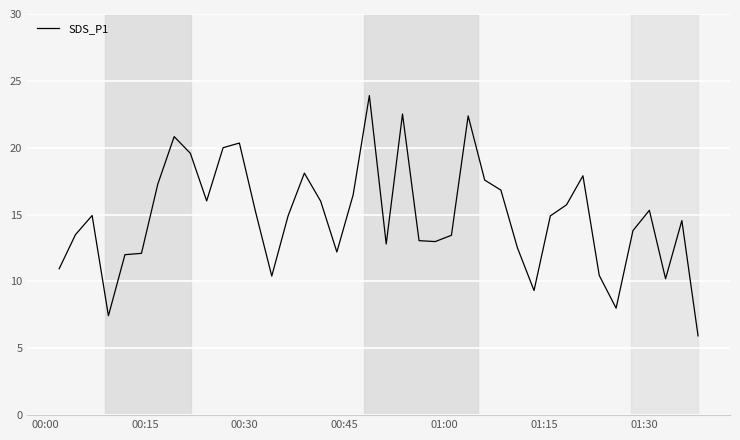

What is the greatest value displayed?

23.9